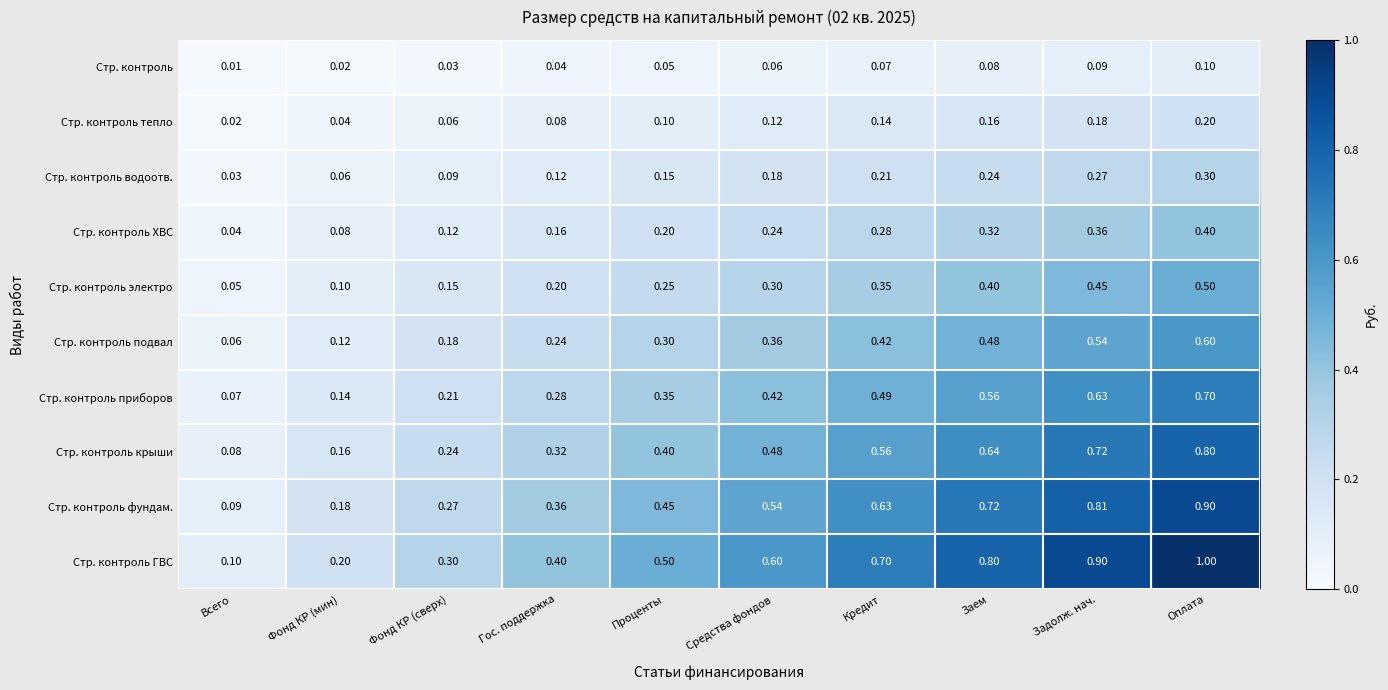

Which category has the lowest value in the Стр. контроль ХВС series?

Всего